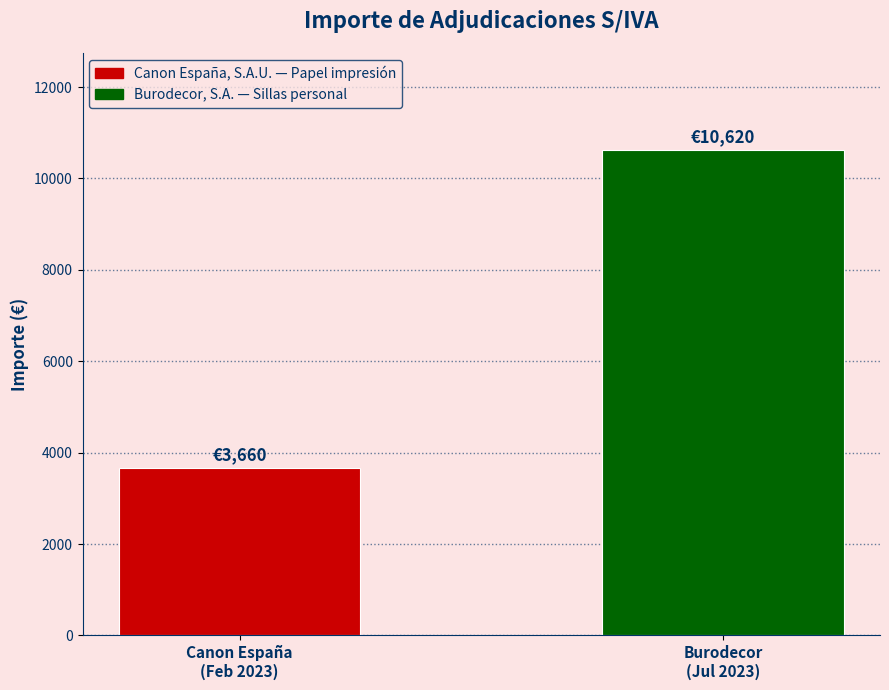

What is the change in value from Canon España
(Feb 2023) to Burodecor
(Jul 2023)?

+6960